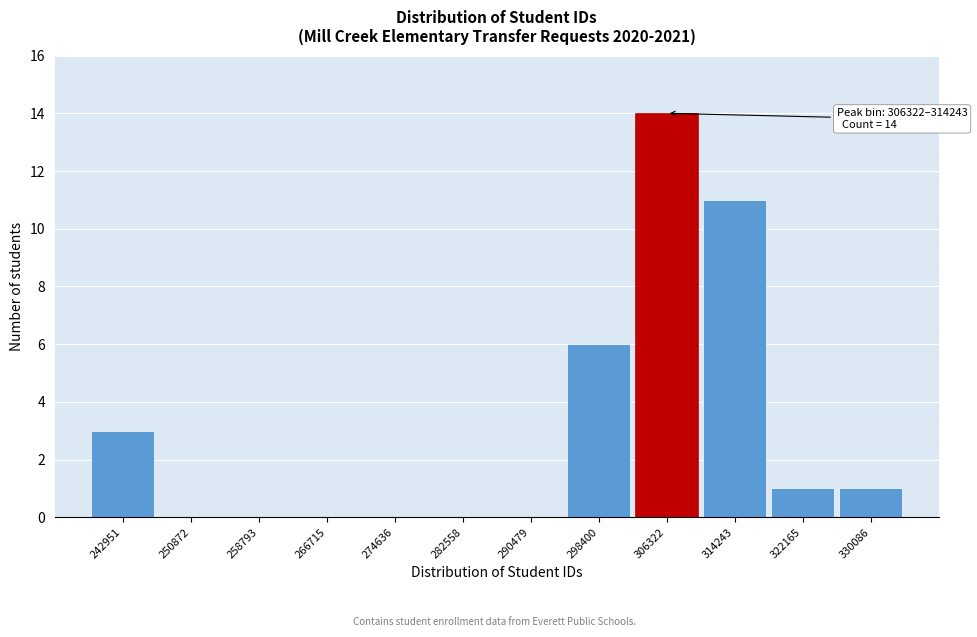

Reading right to left, extract all data points from this chart.

330086=1	322165=1	314243=11	306322=14	298400=6	290479=0	282558=0	274636=0	266715=0	258793=0	250872=0	242951=3